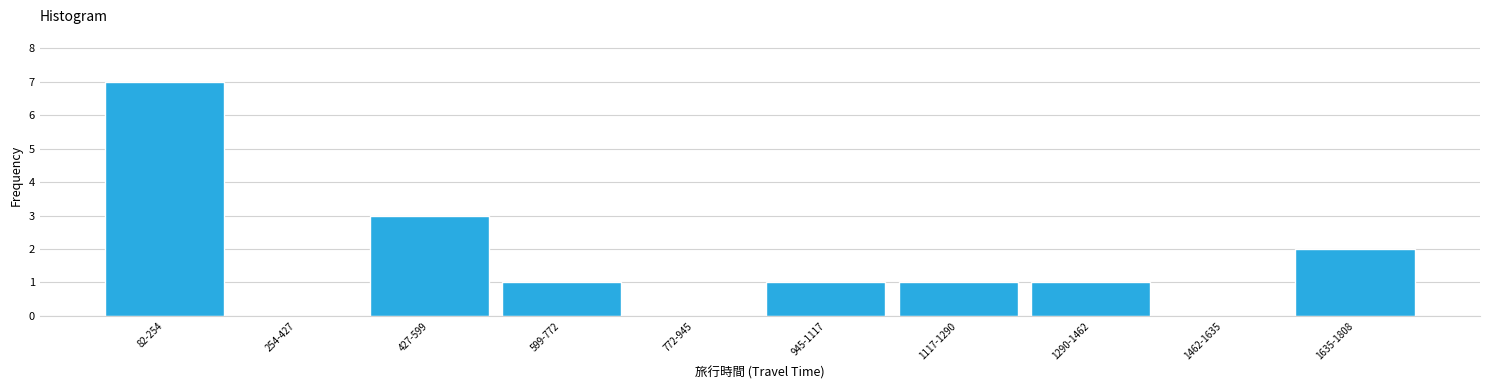

Reading left to right, extract all data points from this chart.

82-254=7	254-427=0	427-599=3	599-772=1	772-945=0	945-1117=1	1117-1290=1	1290-1462=1	1462-1635=0	1635-1808=2